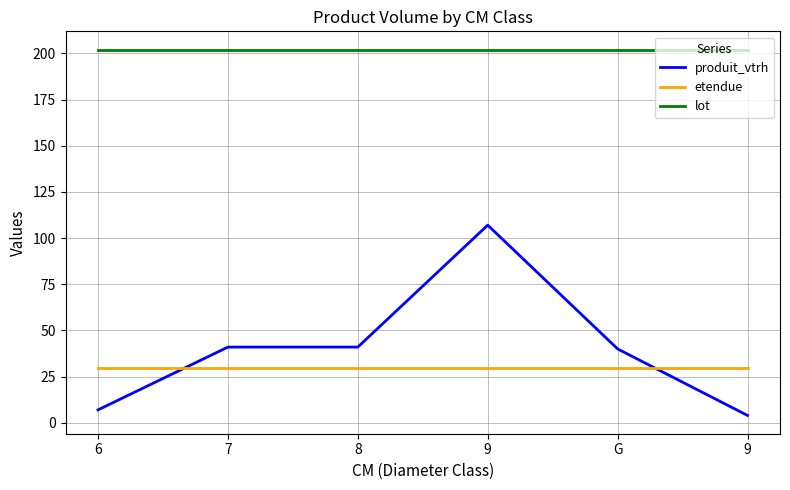

What is the value of the etendue point at the 5th from the left?

29.8